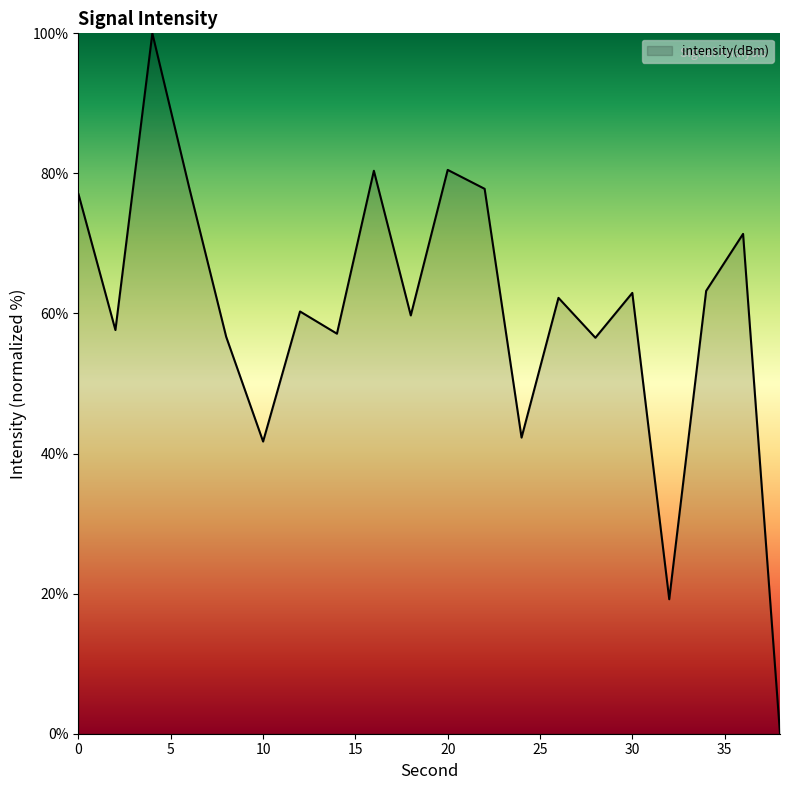

What is the difference between the maximum and minimum values?

100.0